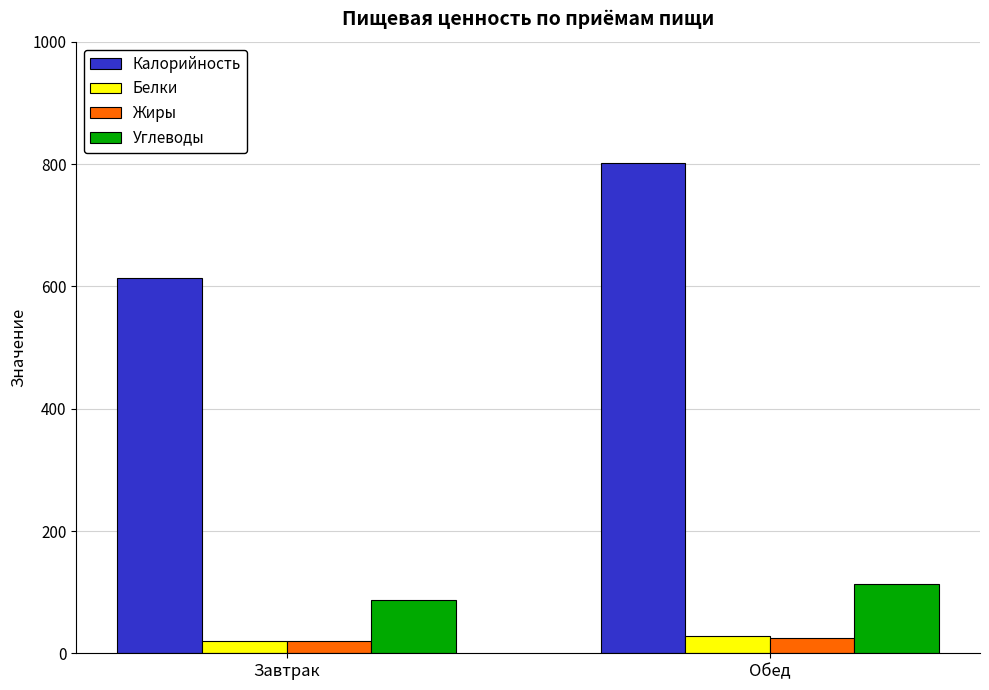

At which label is Углеводы closest to 99?

Завтрак